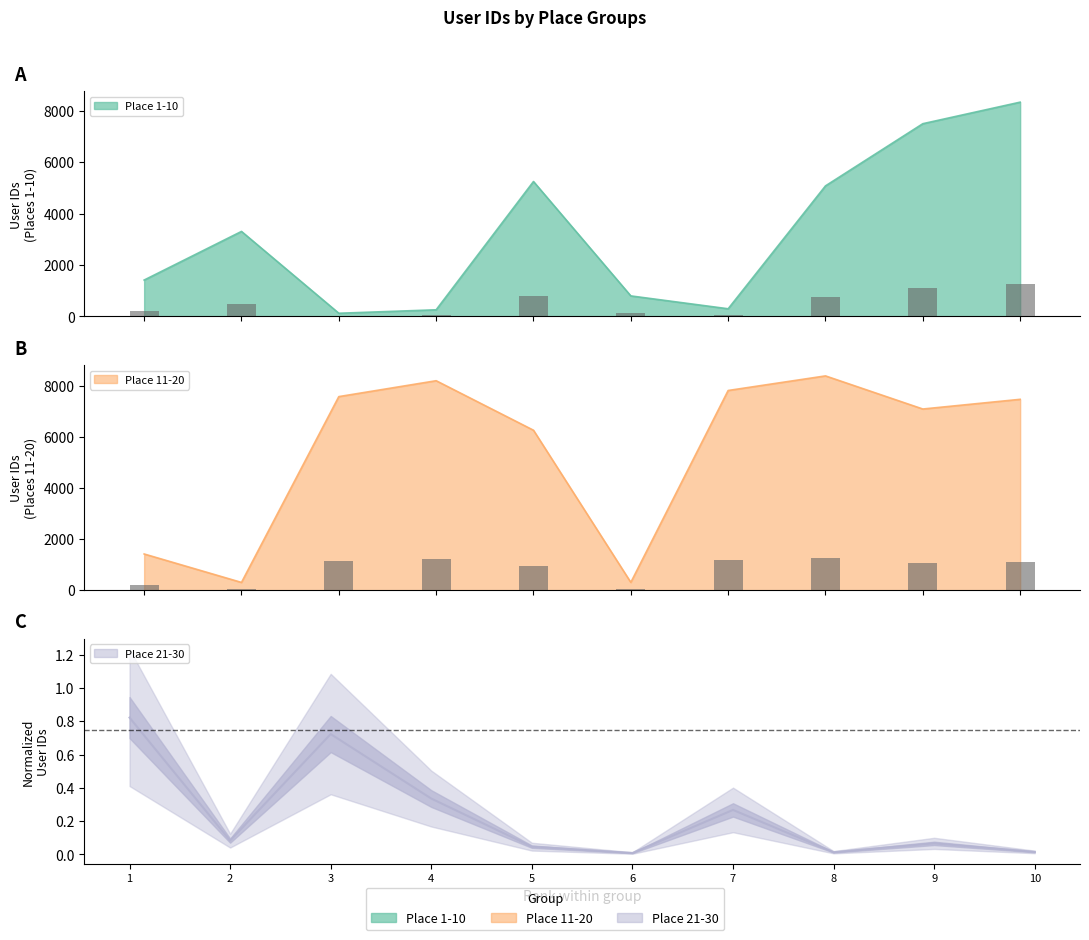

What is the difference between the Place 1-10 values at 10 and 3?

8204.0